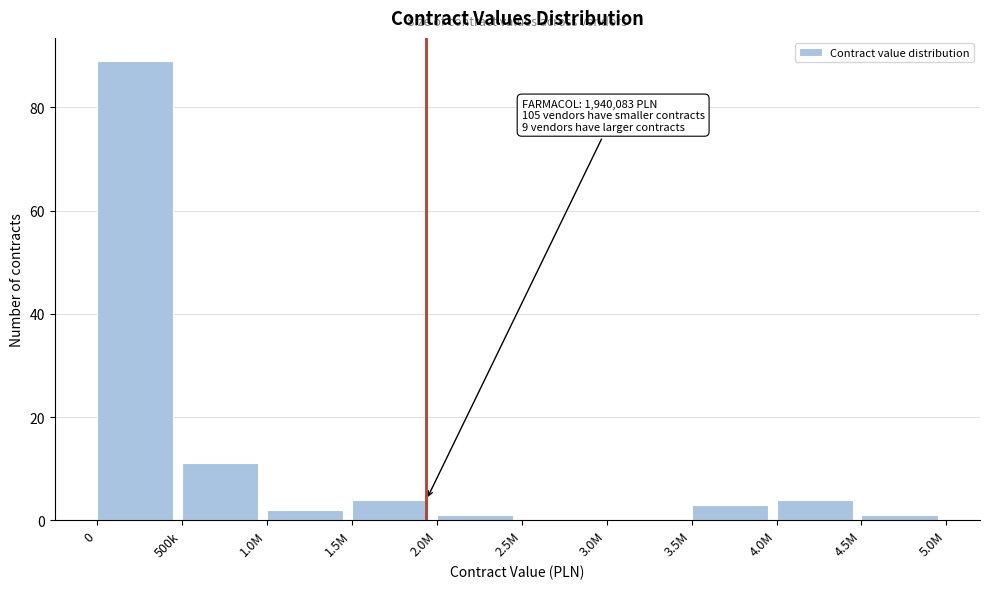

Reading left to right, what are all the values shown in this chart?

0=89	500k=11	1.0M=2	1.5M=4	2.0M=1	2.5M=0	3.0M=0	3.5M=3	4.0M=4	4.5M=1